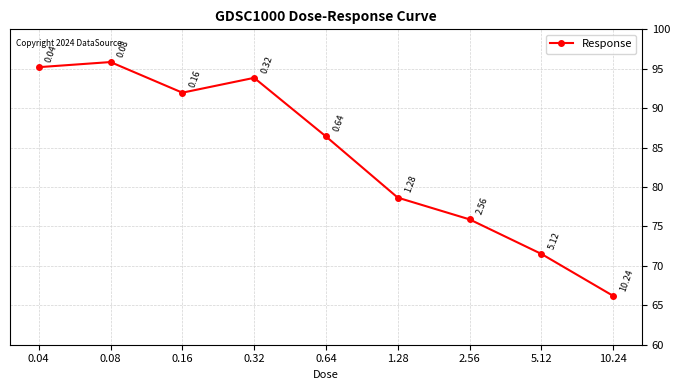

Is it true that the value at 5.12 is 71.5?

True